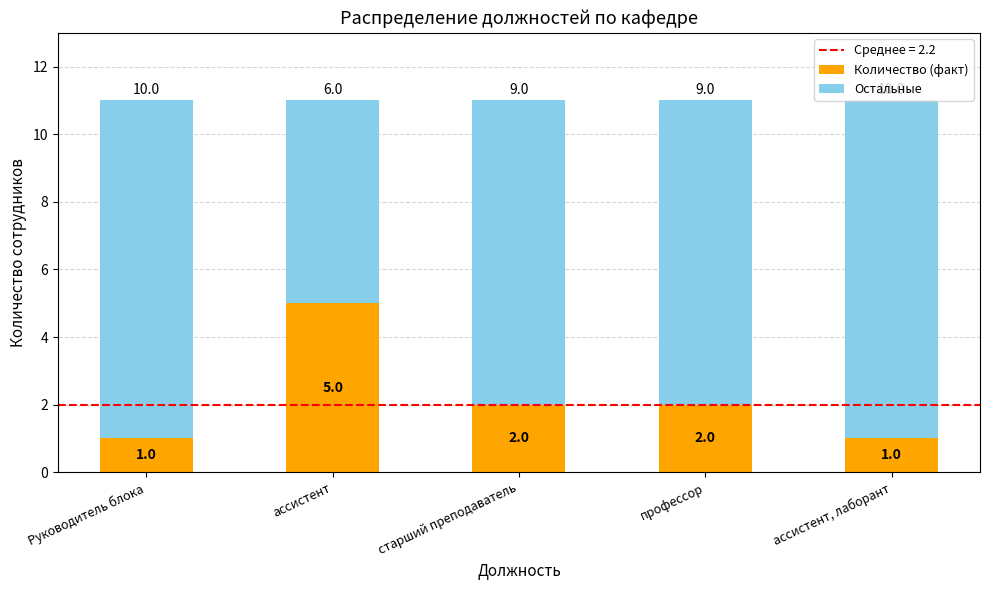

The Количество (факт) series shows 5 at ассистент. True or false?

True